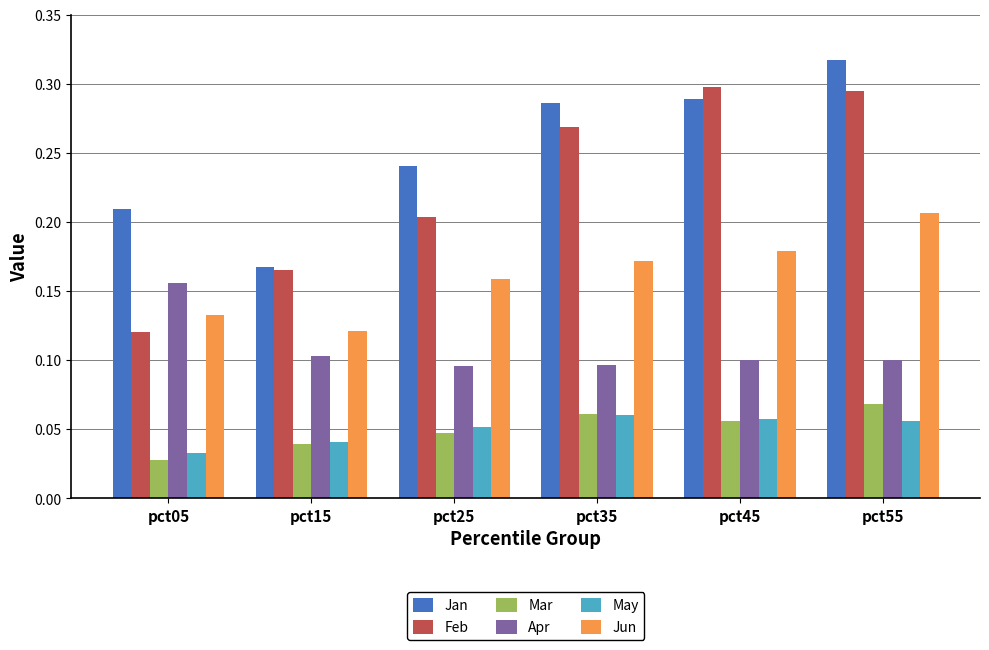

Between pct25 and pct55, which series saw the biggest shift?

Feb